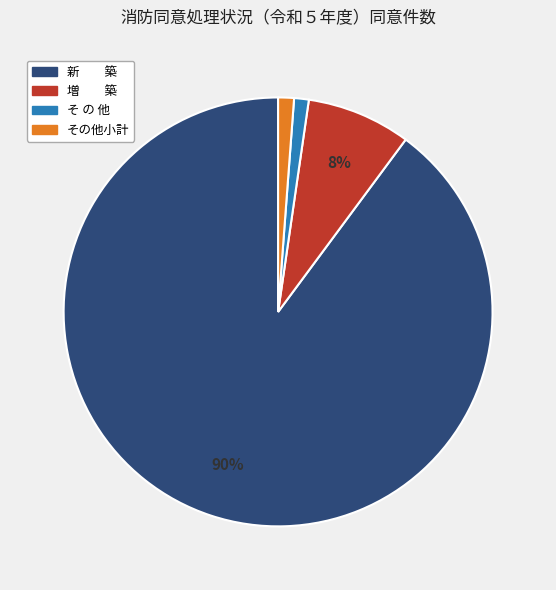

Is there a majority slice in this chart?

Yes